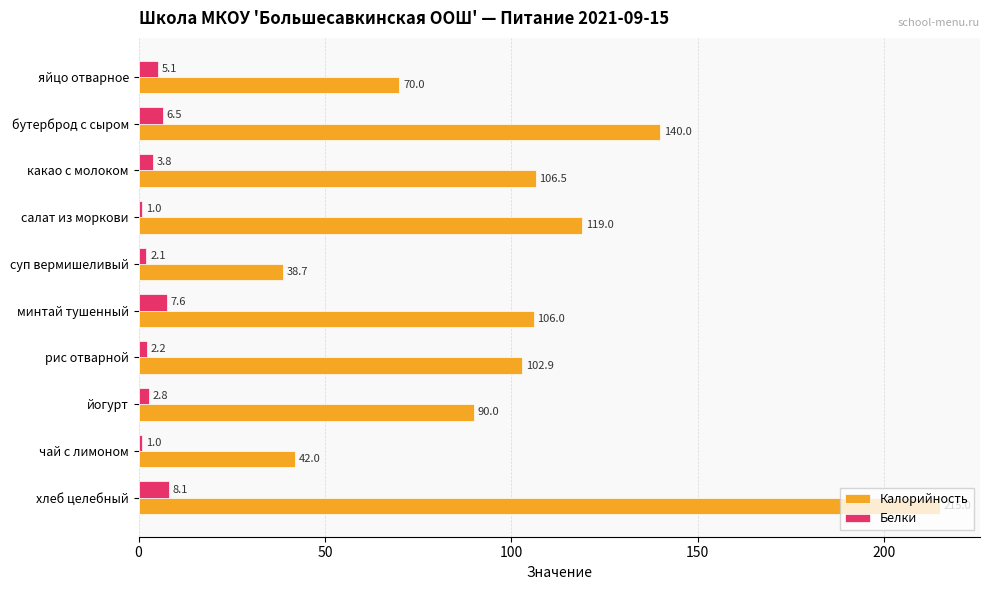

The Калорийность series shows 140.0 at бутерброд с сыром. True or false?

True